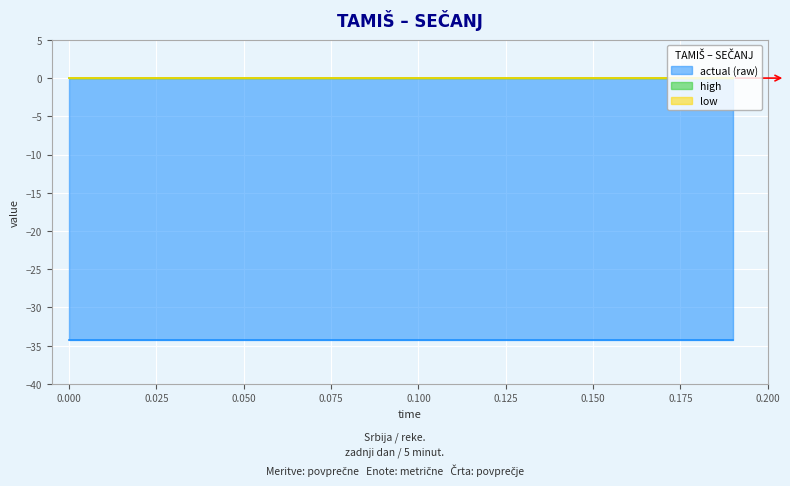

What is the minimum value shown in the chart?

-34.3